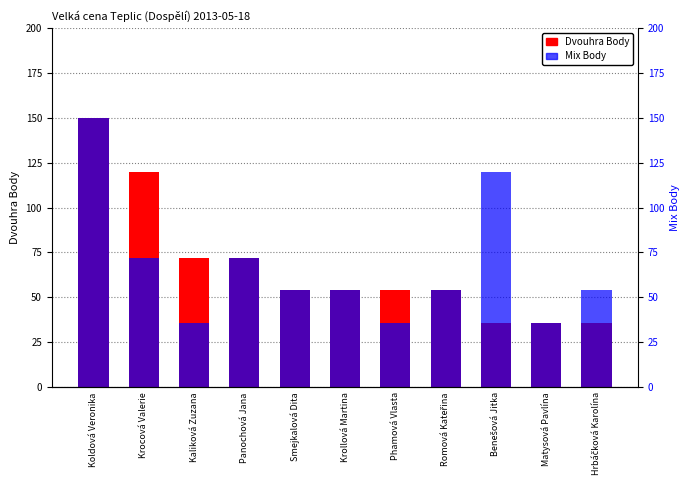

Which series has the largest range (max minus min)?

Dvouhra Body